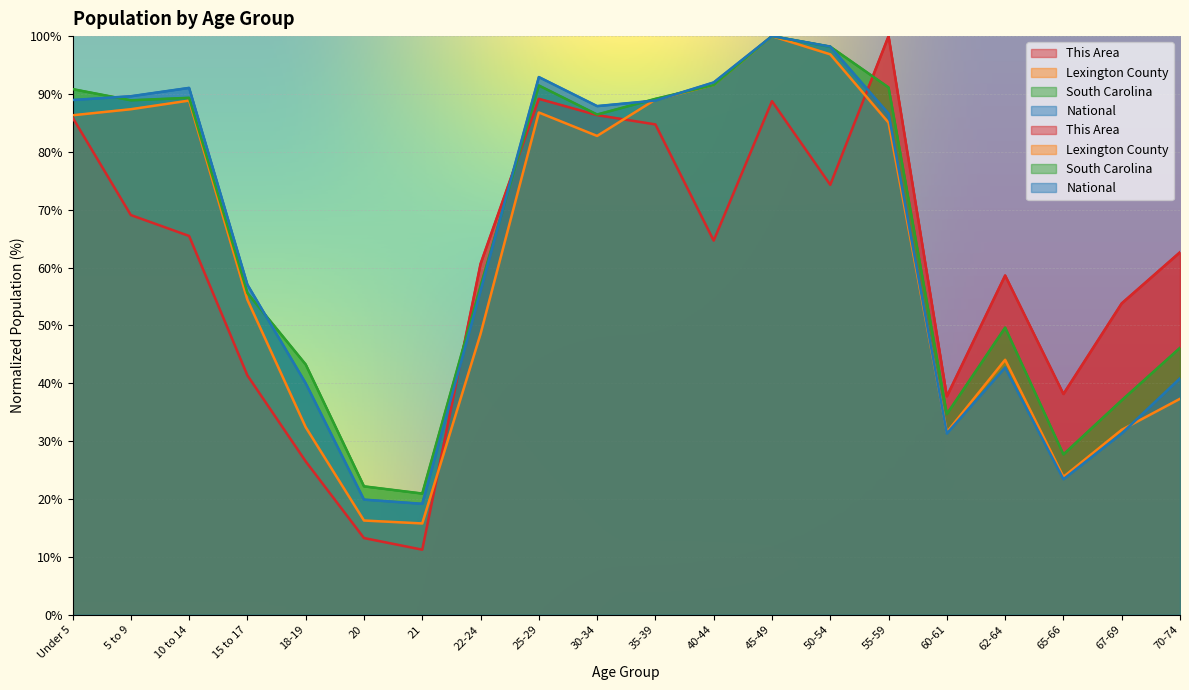

Which category has the highest value across all series?

55-59